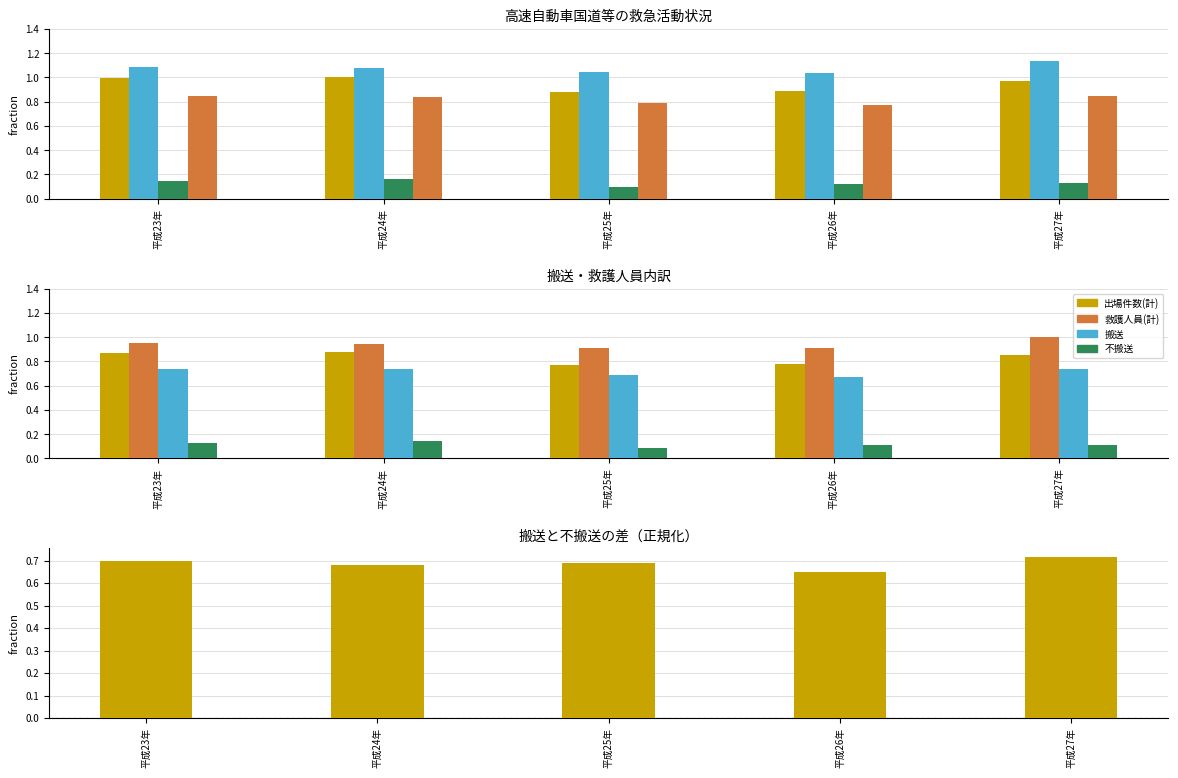

Count the number of data series in this chart.

5